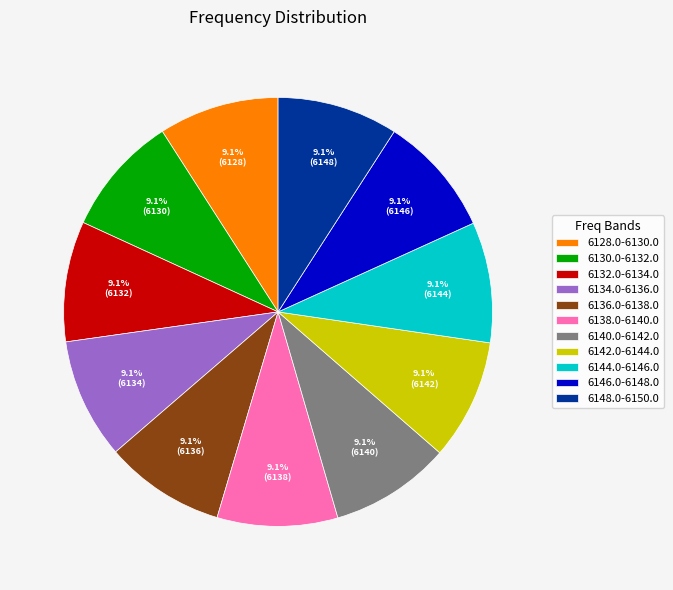

Is there a majority slice in this chart?

No